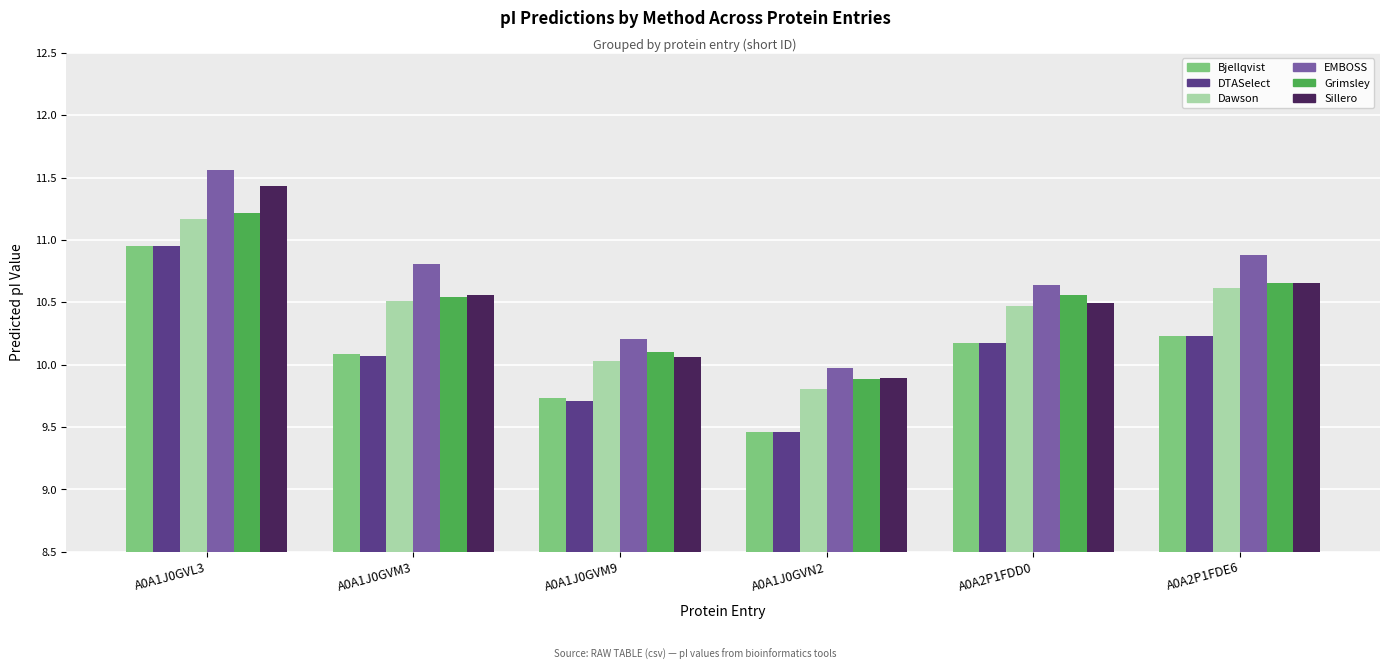

The value of EMBOSS at A0A1J0GVN2 is 5.3. True or false?

False